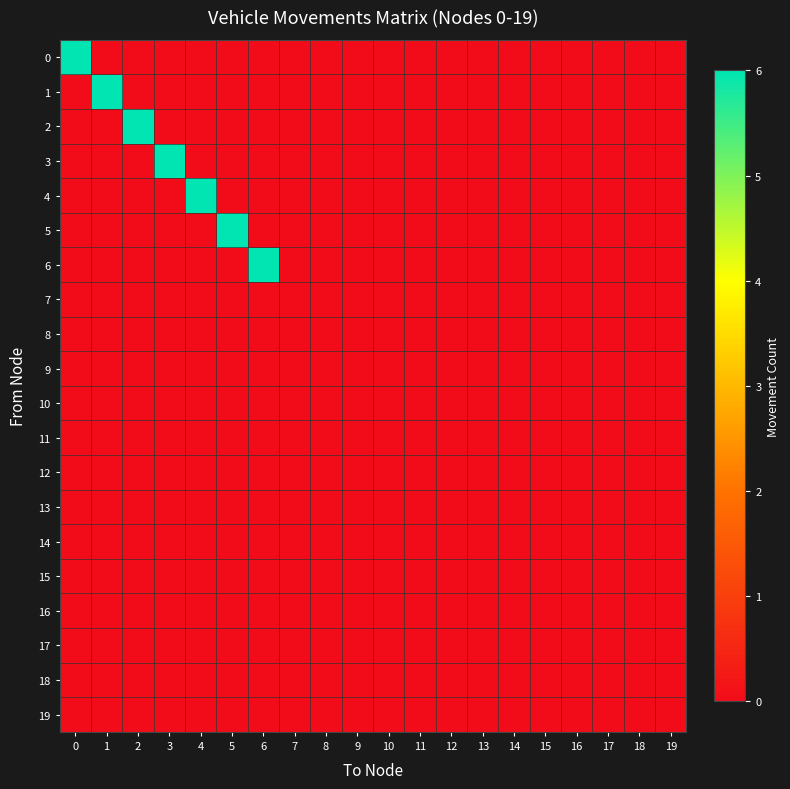

Reading left to right, list all the values displayed in this chart.

0: 0=6	1=0	2=0	3=0	4=0	5=0	6=0	7=0	8=0	9=0	10=0	11=0	12=0	13=0	14=0	15=0	16=0	17=0	18=0	19=0
1: 0=0	1=6	2=0	3=0	4=0	5=0	6=0	7=0	8=0	9=0	10=0	11=0	12=0	13=0	14=0	15=0	16=0	17=0	18=0	19=0
2: 0=0	1=0	2=6	3=0	4=0	5=0	6=0	7=0	8=0	9=0	10=0	11=0	12=0	13=0	14=0	15=0	16=0	17=0	18=0	19=0
3: 0=0	1=0	2=0	3=6	4=0	5=0	6=0	7=0	8=0	9=0	10=0	11=0	12=0	13=0	14=0	15=0	16=0	17=0	18=0	19=0
4: 0=0	1=0	2=0	3=0	4=6	5=0	6=0	7=0	8=0	9=0	10=0	11=0	12=0	13=0	14=0	15=0	16=0	17=0	18=0	19=0
5: 0=0	1=0	2=0	3=0	4=0	5=6	6=0	7=0	8=0	9=0	10=0	11=0	12=0	13=0	14=0	15=0	16=0	17=0	18=0	19=0
6: 0=0	1=0	2=0	3=0	4=0	5=0	6=6	7=0	8=0	9=0	10=0	11=0	12=0	13=0	14=0	15=0	16=0	17=0	18=0	19=0
7: 0=0	1=0	2=0	3=0	4=0	5=0	6=0	7=0	8=0	9=0	10=0	11=0	12=0	13=0	14=0	15=0	16=0	17=0	18=0	19=0
8: 0=0	1=0	2=0	3=0	4=0	5=0	6=0	7=0	8=0	9=0	10=0	11=0	12=0	13=0	14=0	15=0	16=0	17=0	18=0	19=0
9: 0=0	1=0	2=0	3=0	4=0	5=0	6=0	7=0	8=0	9=0	10=0	11=0	12=0	13=0	14=0	15=0	16=0	17=0	18=0	19=0
10: 0=0	1=0	2=0	3=0	4=0	5=0	6=0	7=0	8=0	9=0	10=0	11=0	12=0	13=0	14=0	15=0	16=0	17=0	18=0	19=0
11: 0=0	1=0	2=0	3=0	4=0	5=0	6=0	7=0	8=0	9=0	10=0	11=0	12=0	13=0	14=0	15=0	16=0	17=0	18=0	19=0
12: 0=0	1=0	2=0	3=0	4=0	5=0	6=0	7=0	8=0	9=0	10=0	11=0	12=0	13=0	14=0	15=0	16=0	17=0	18=0	19=0
13: 0=0	1=0	2=0	3=0	4=0	5=0	6=0	7=0	8=0	9=0	10=0	11=0	12=0	13=0	14=0	15=0	16=0	17=0	18=0	19=0
14: 0=0	1=0	2=0	3=0	4=0	5=0	6=0	7=0	8=0	9=0	10=0	11=0	12=0	13=0	14=0	15=0	16=0	17=0	18=0	19=0
15: 0=0	1=0	2=0	3=0	4=0	5=0	6=0	7=0	8=0	9=0	10=0	11=0	12=0	13=0	14=0	15=0	16=0	17=0	18=0	19=0
16: 0=0	1=0	2=0	3=0	4=0	5=0	6=0	7=0	8=0	9=0	10=0	11=0	12=0	13=0	14=0	15=0	16=0	17=0	18=0	19=0
17: 0=0	1=0	2=0	3=0	4=0	5=0	6=0	7=0	8=0	9=0	10=0	11=0	12=0	13=0	14=0	15=0	16=0	17=0	18=0	19=0
18: 0=0	1=0	2=0	3=0	4=0	5=0	6=0	7=0	8=0	9=0	10=0	11=0	12=0	13=0	14=0	15=0	16=0	17=0	18=0	19=0
19: 0=0	1=0	2=0	3=0	4=0	5=0	6=0	7=0	8=0	9=0	10=0	11=0	12=0	13=0	14=0	15=0	16=0	17=0	18=0	19=0